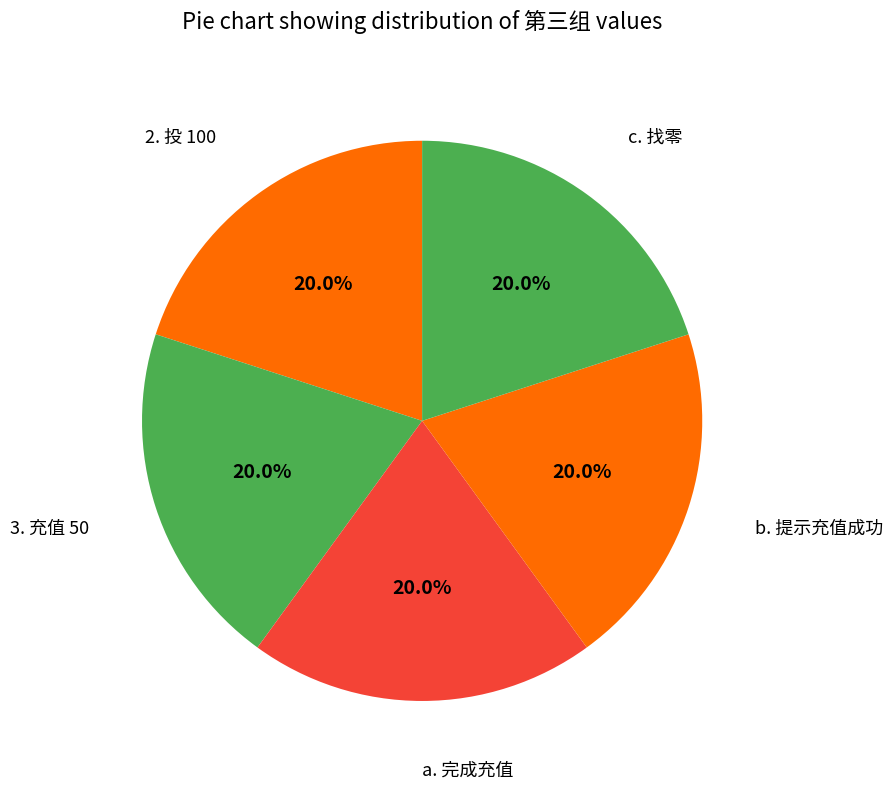

How many slices are in this pie chart?

5